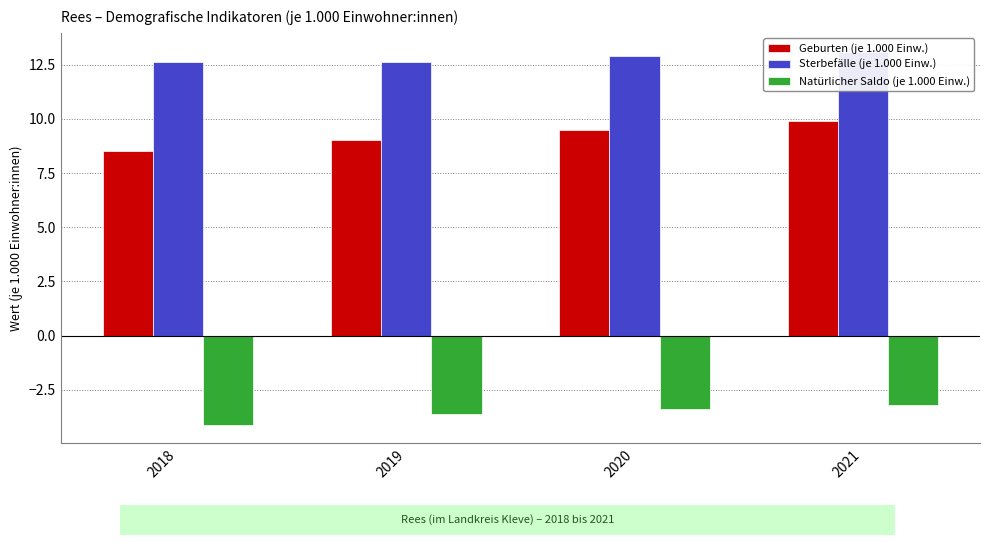

Reading left to right, extract all data points from this chart.

Geburten (je 1.000 Einw.): 8.5	9.0	9.5	9.9
Sterbefälle (je 1.000 Einw.): 12.6	12.6	12.9	13.1
Natürlicher Saldo (je 1.000 Einw.): -4.1	-3.6	-3.4	-3.2